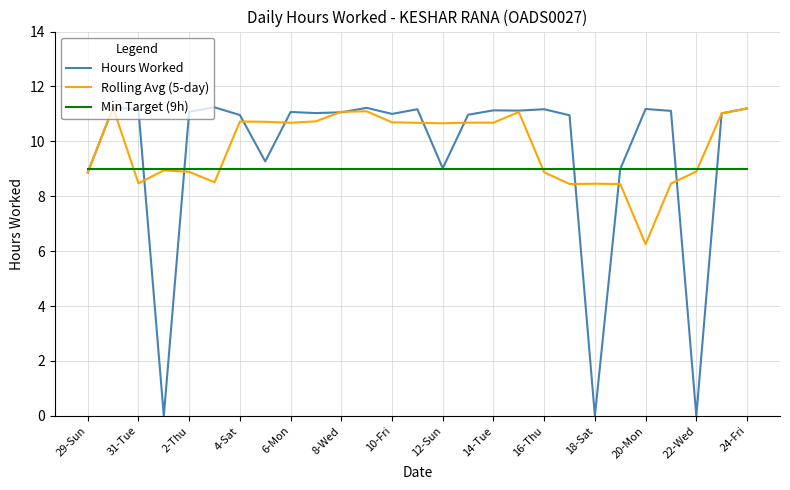

What is the sum of all Hours Worked values?

258.2